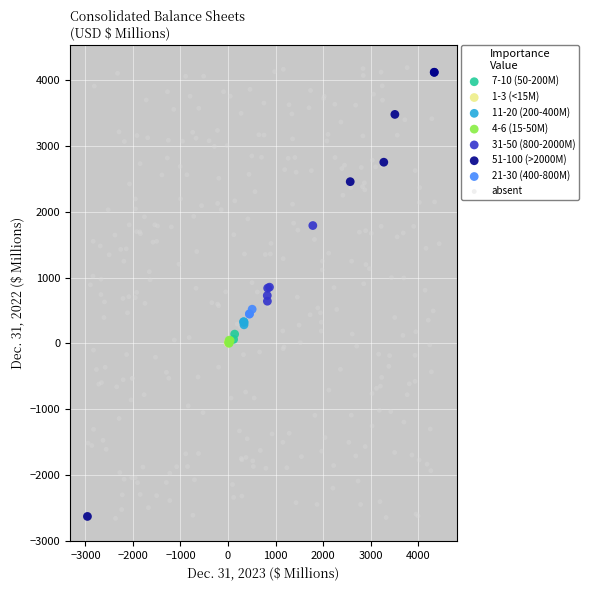

What are all the series names shown in the legend?

7-10 (50-200M), 1-3 (<15M), 11-20 (200-400M), 4-6 (15-50M), 31-50 (800-2000M), 51-100 (>2000M), 21-30 (400-800M), absent